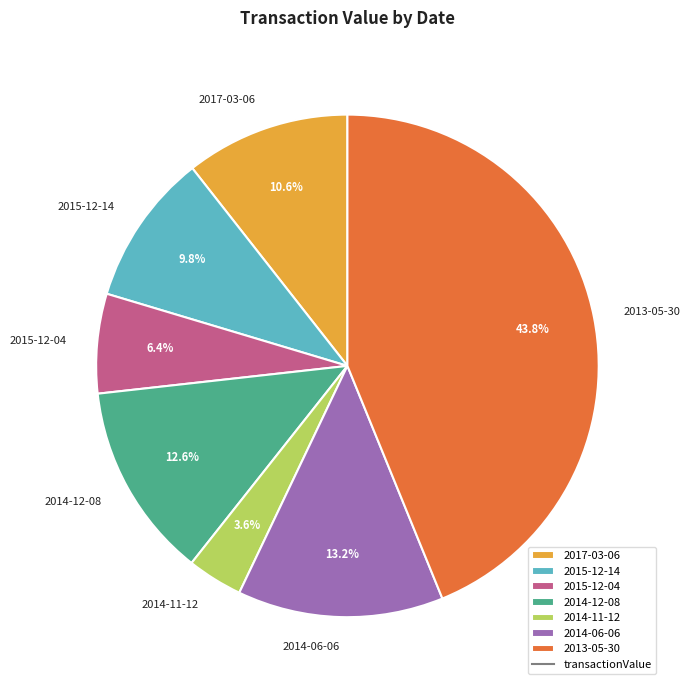

How many slices are in this pie chart?

7